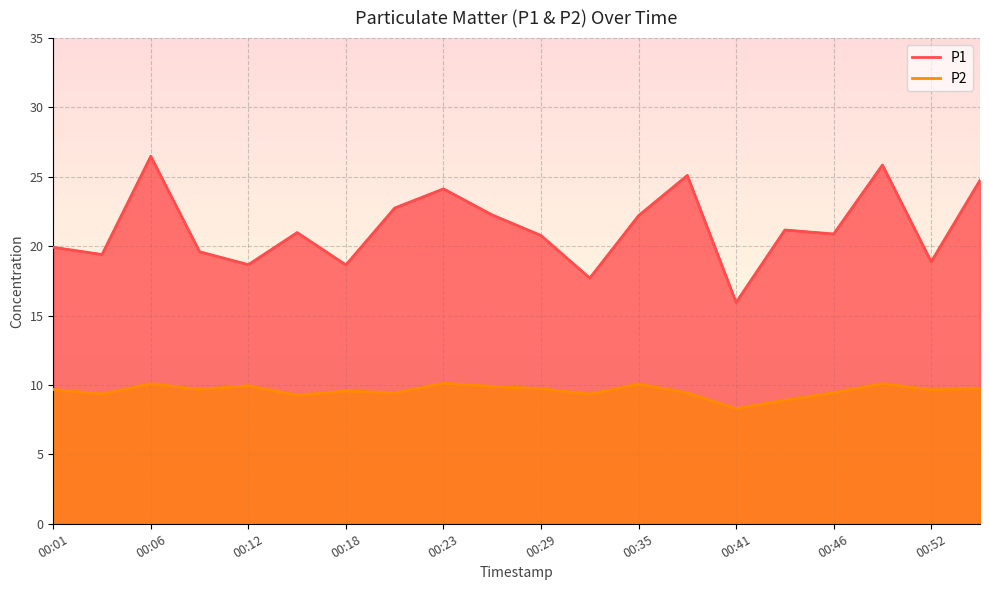

What is the difference between the highest and lowest values at 00:09?

9.9